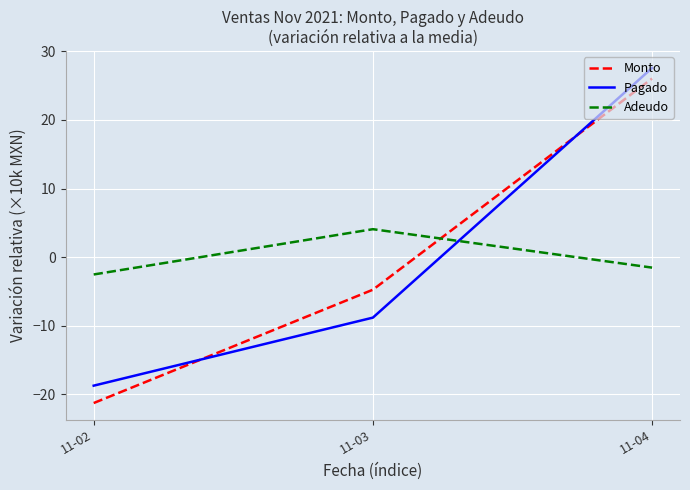

At which category is the sum across all series the highest?

11-04